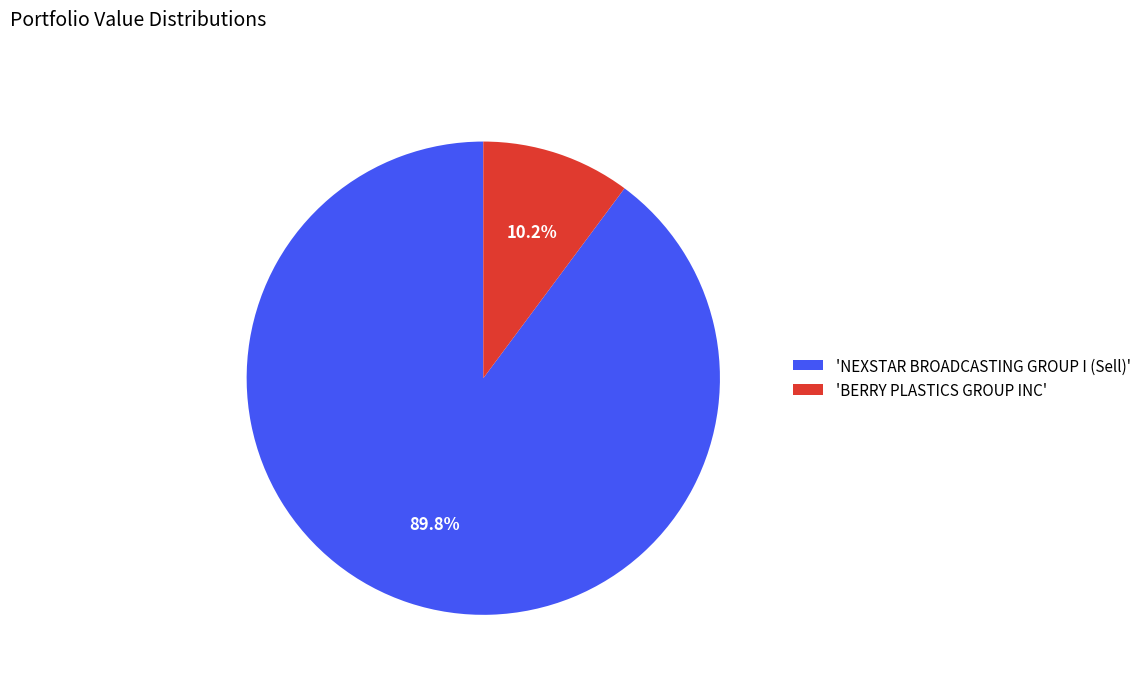

Between 'NEXSTAR BROADCASTING GROUP I (Sell)' and 'BERRY PLASTICS GROUP INC', which is larger?

'NEXSTAR BROADCASTING GROUP I (Sell)'